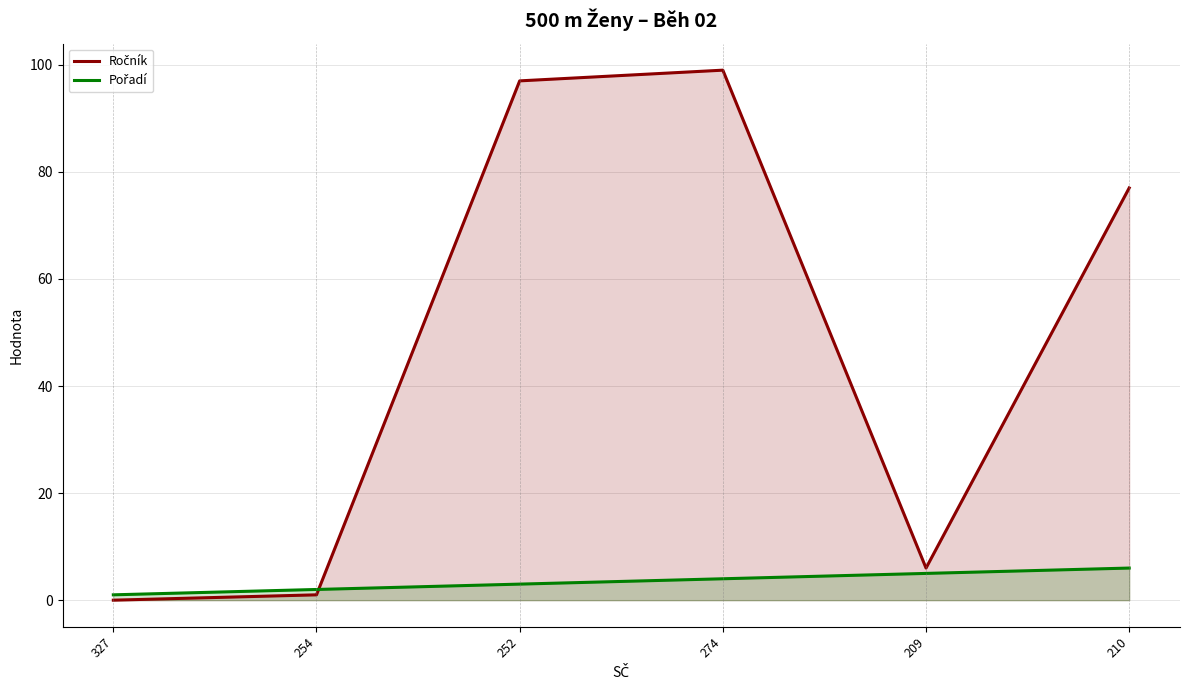

How many interior local valleys does the Ročník series have?

1